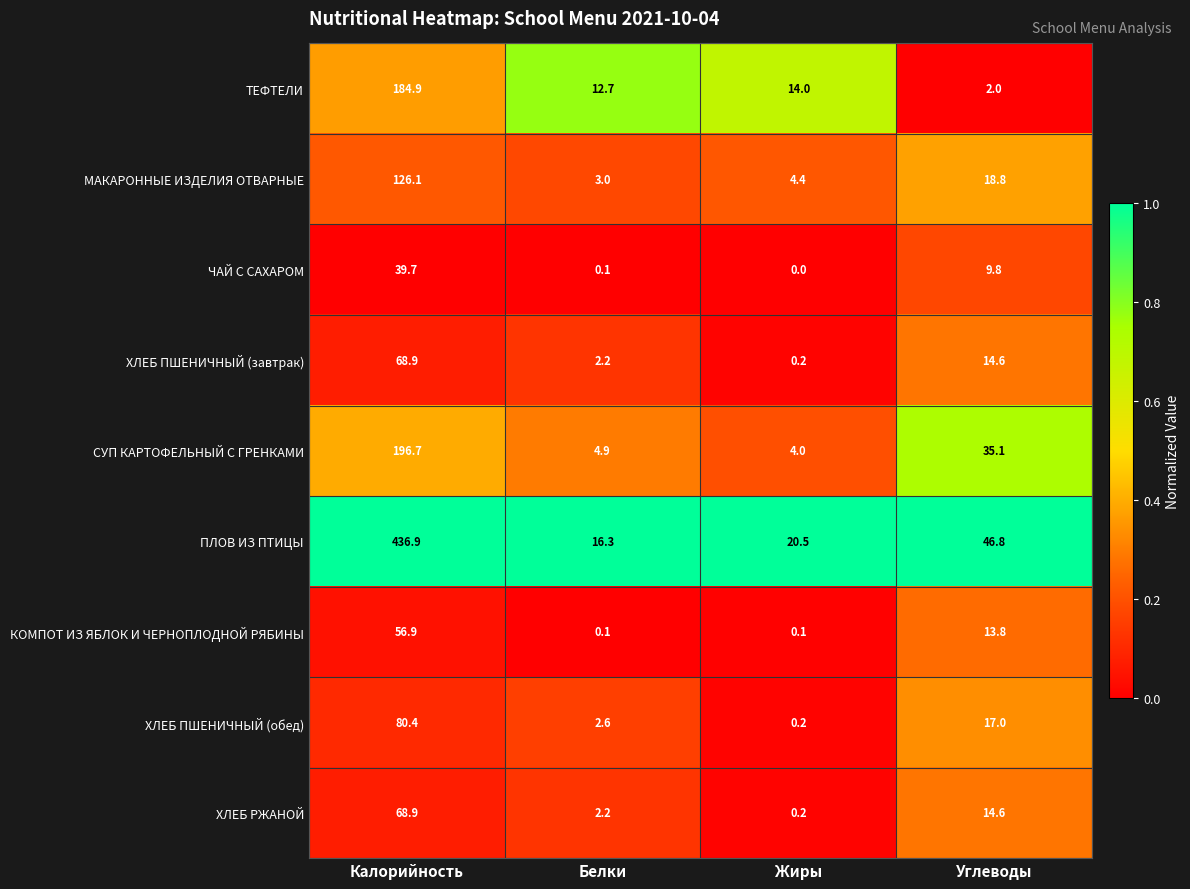

What is the sum of the СУП КАРТОФЕЛЬНЫЙ С ГРЕНКАМИ values at Жиры and Калорийность?

200.7